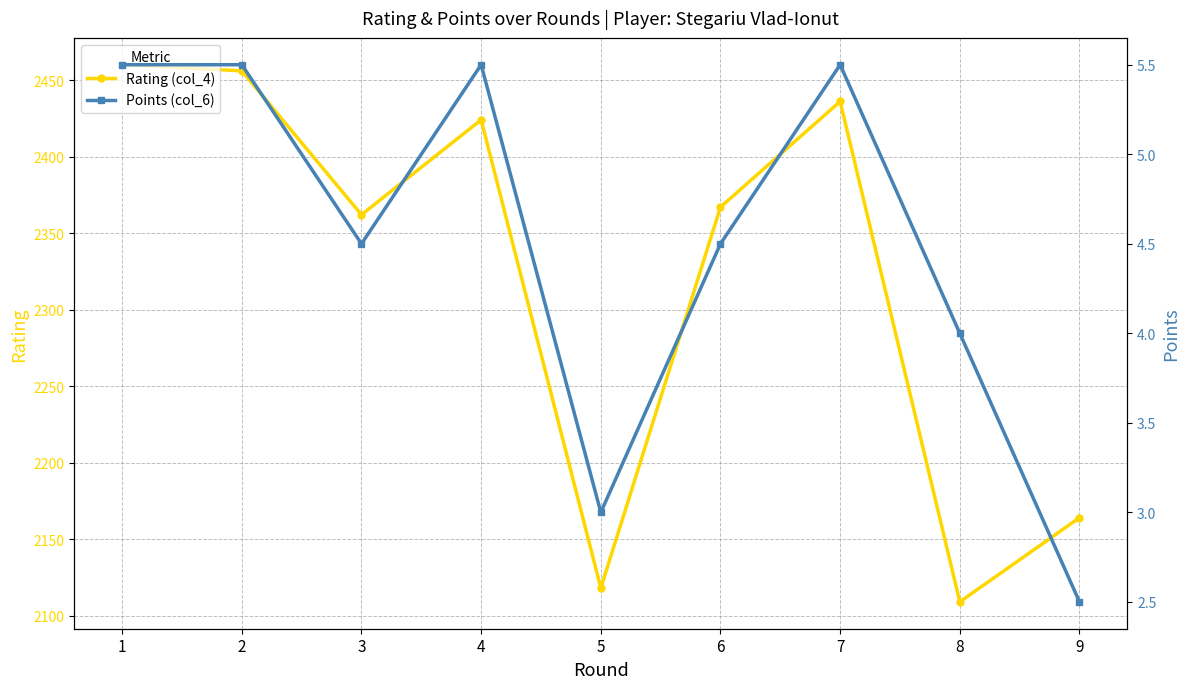

At how many categories does at least one series exceed 2030?

9